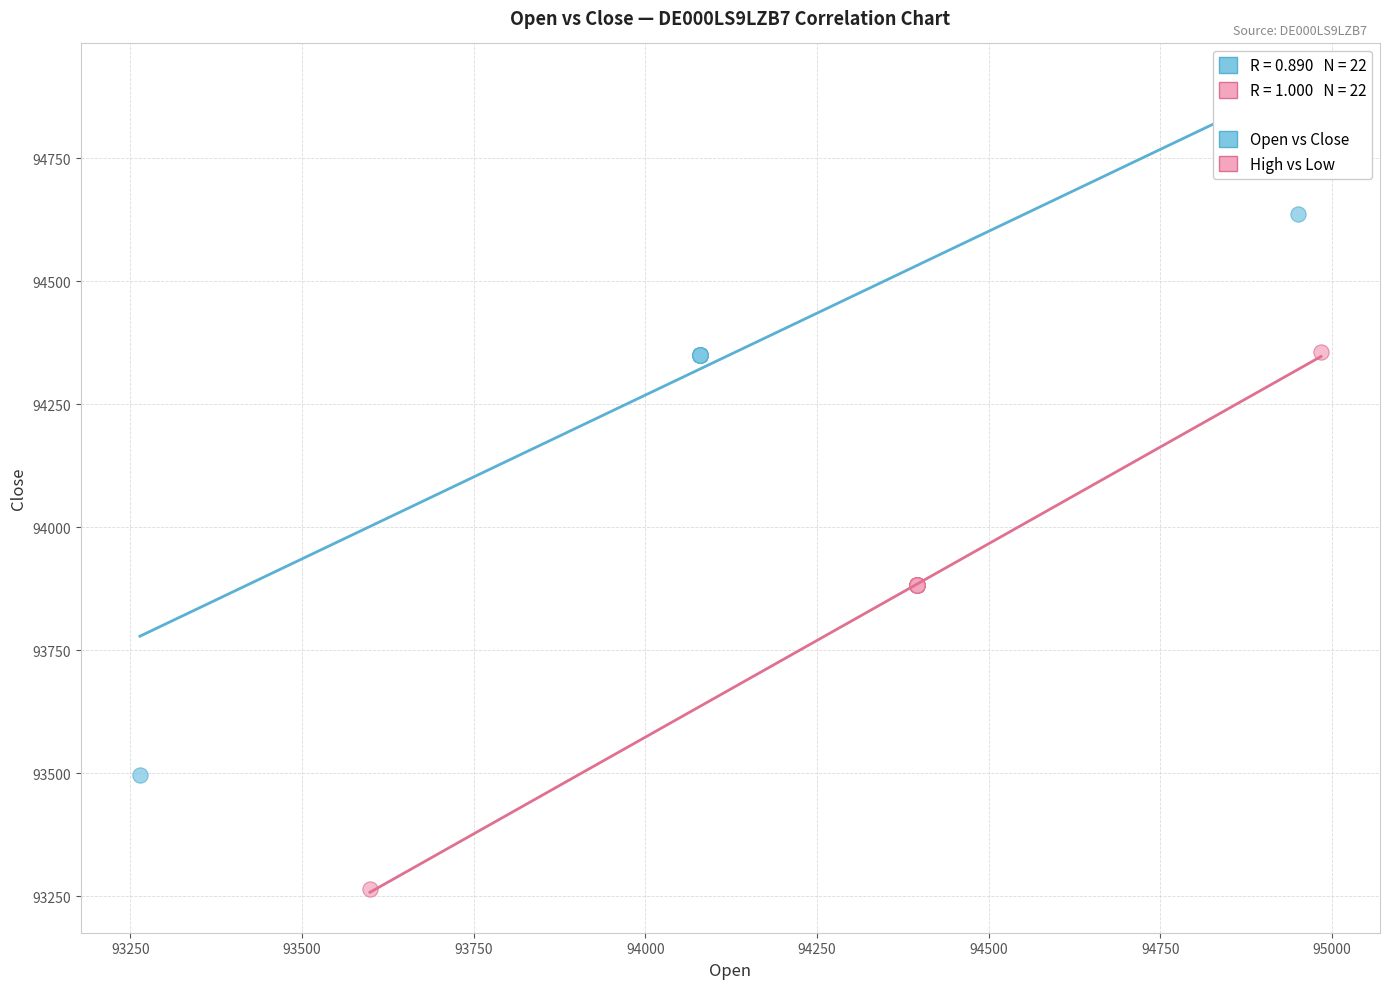

Which series contains the lowest Y value?

High vs Low